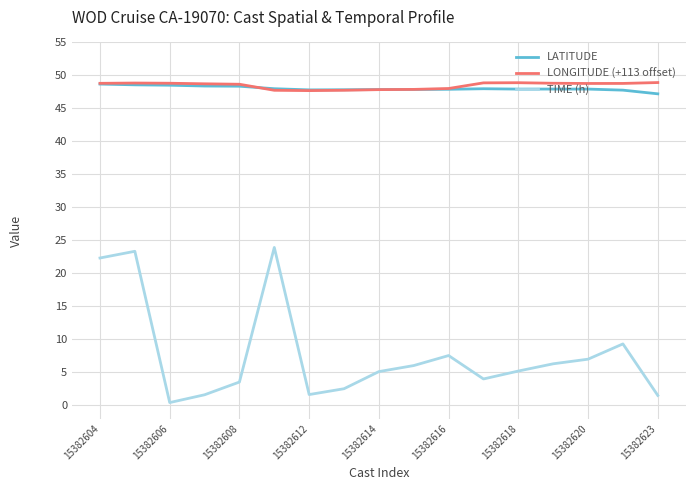

True or false: TIME (h) and LONGITUDE (+113 offset) cross at least once.

False